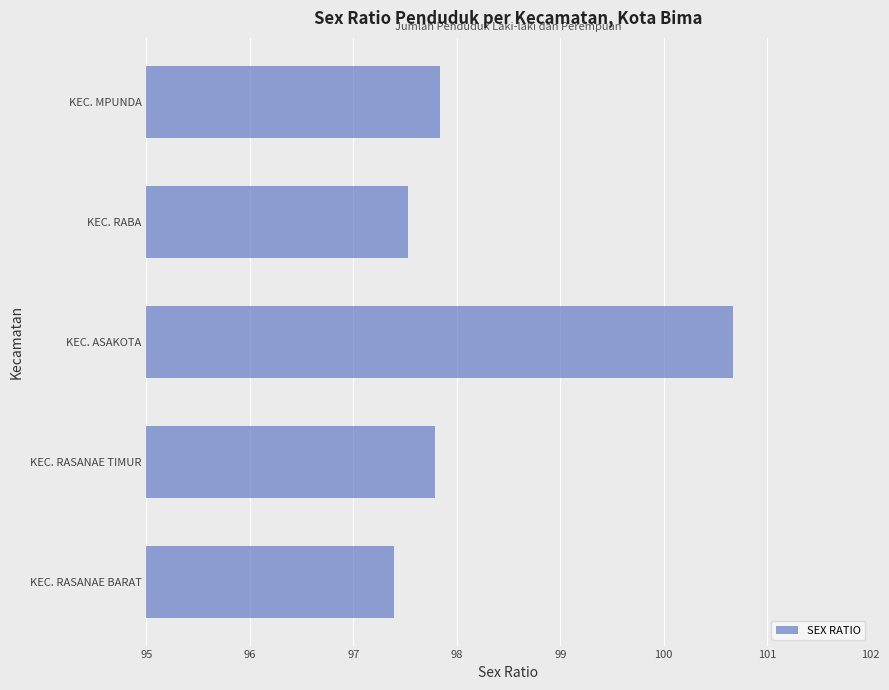

What is the sum of all values?

491.2